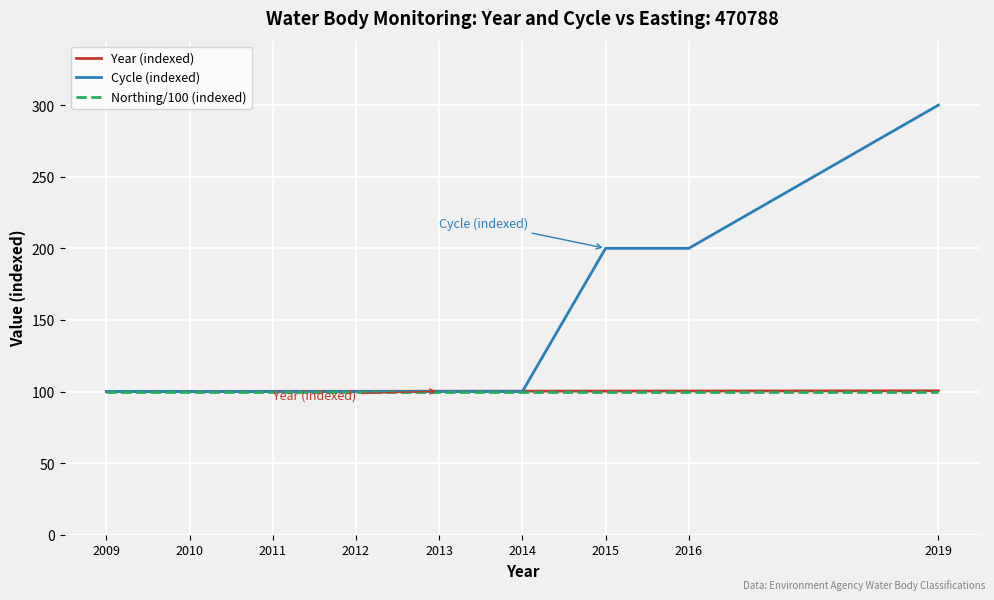

What is the lowest value of the Northing/100 (indexed) series?

100.0